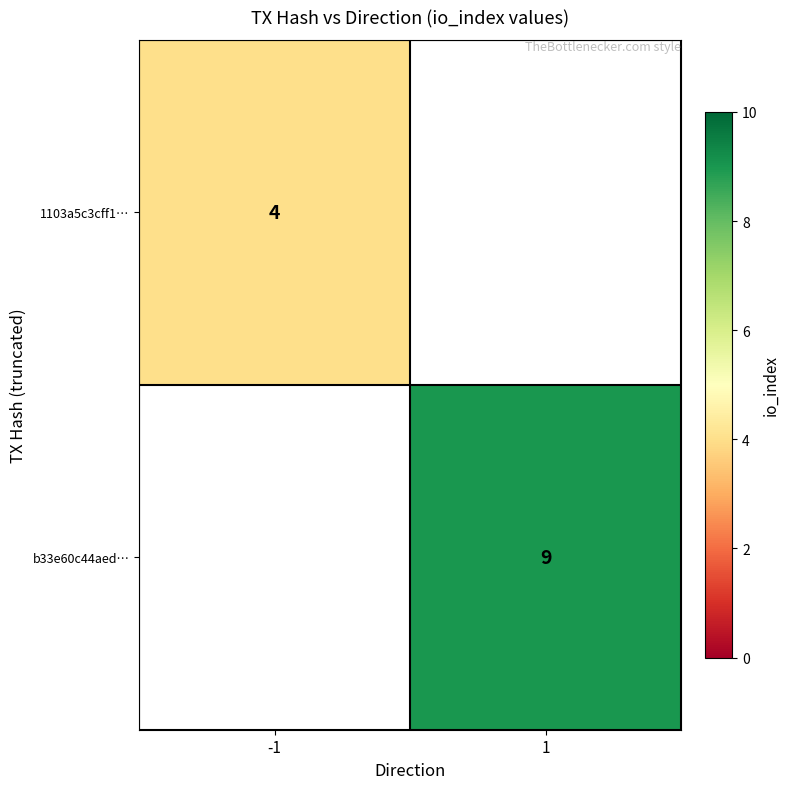

Is the value of b33e60c44aed… at 1 greater than the value of 1103a5c3cff1… at -1?

Yes